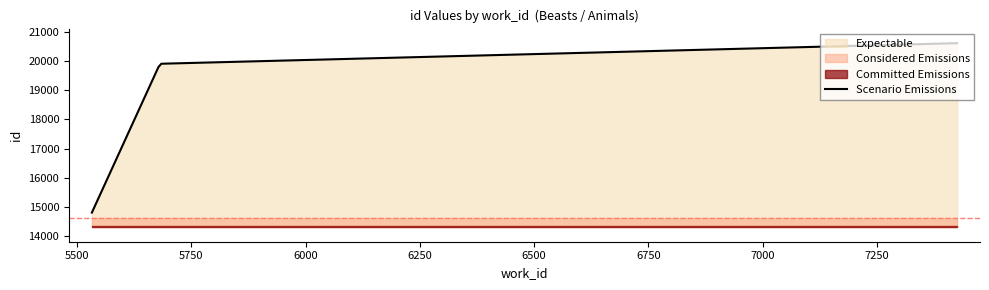

What is the difference between the values at 5681 and 5532?

5109